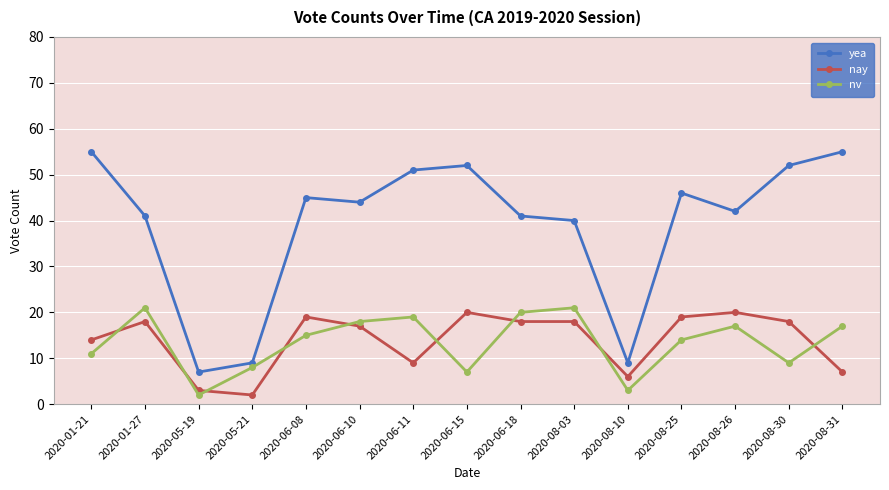

Reading left to right, extract all data points from this chart.

yea: 2020-01-21=55	2020-01-27=41	2020-05-19=7	2020-05-21=9	2020-06-08=45	2020-06-10=44	2020-06-11=51	2020-06-15=52	2020-06-18=41	2020-08-03=40	2020-08-10=9	2020-08-25=46	2020-08-26=42	2020-08-30=52	2020-08-31=55
nay: 2020-01-21=14	2020-01-27=18	2020-05-19=3	2020-05-21=2	2020-06-08=19	2020-06-10=17	2020-06-11=9	2020-06-15=20	2020-06-18=18	2020-08-03=18	2020-08-10=6	2020-08-25=19	2020-08-26=20	2020-08-30=18	2020-08-31=7
nv: 2020-01-21=11	2020-01-27=21	2020-05-19=2	2020-05-21=8	2020-06-08=15	2020-06-10=18	2020-06-11=19	2020-06-15=7	2020-06-18=20	2020-08-03=21	2020-08-10=3	2020-08-25=14	2020-08-26=17	2020-08-30=9	2020-08-31=17